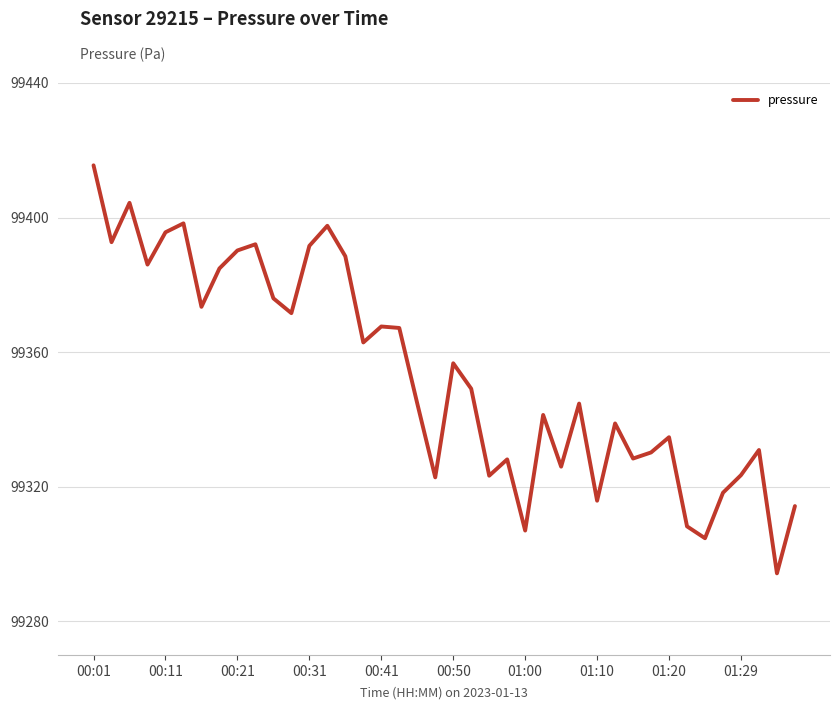

How many lines are shown in the chart?

1